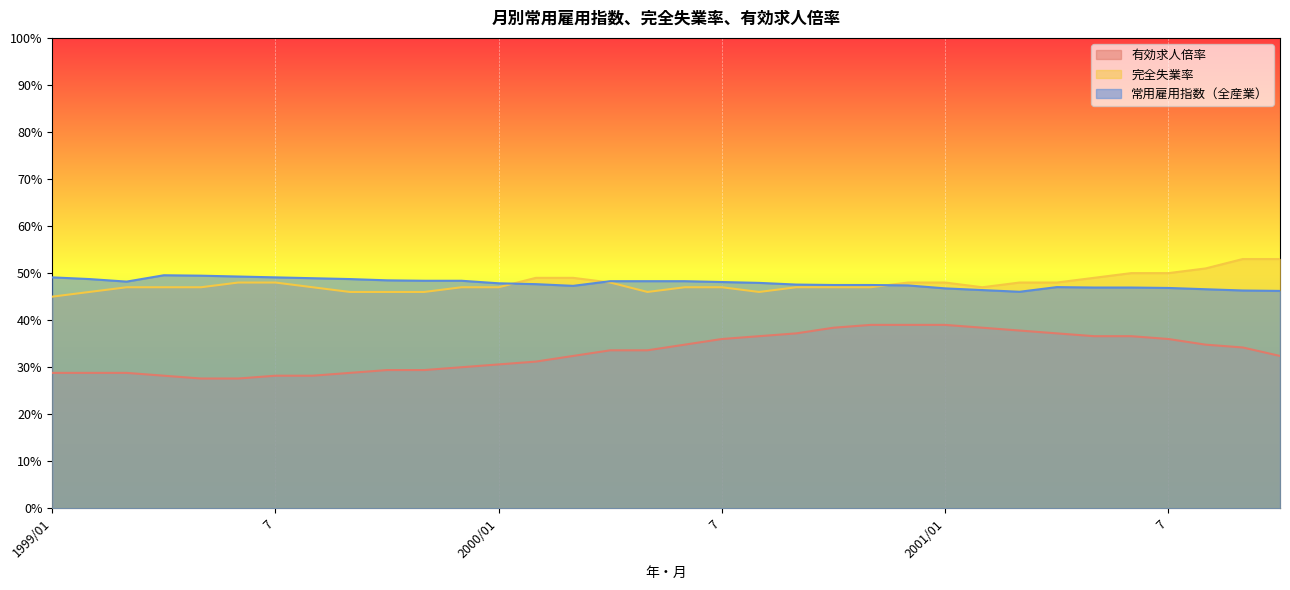

At which label is 完全失業率 closest to 49?

2